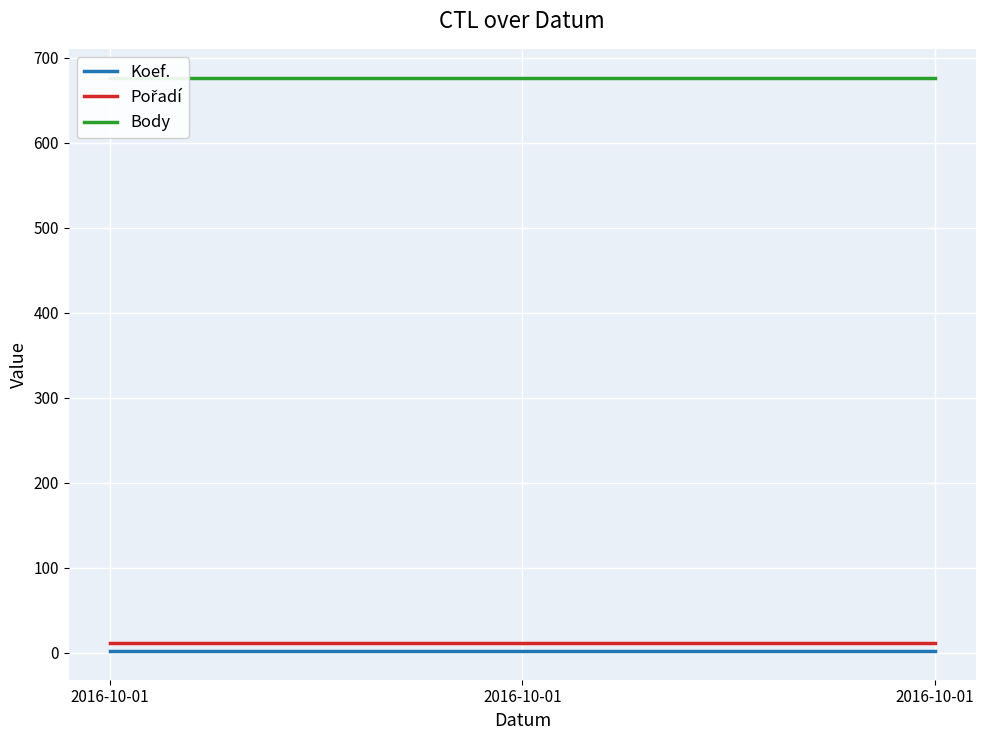

What is the sum of all Body values?

2031